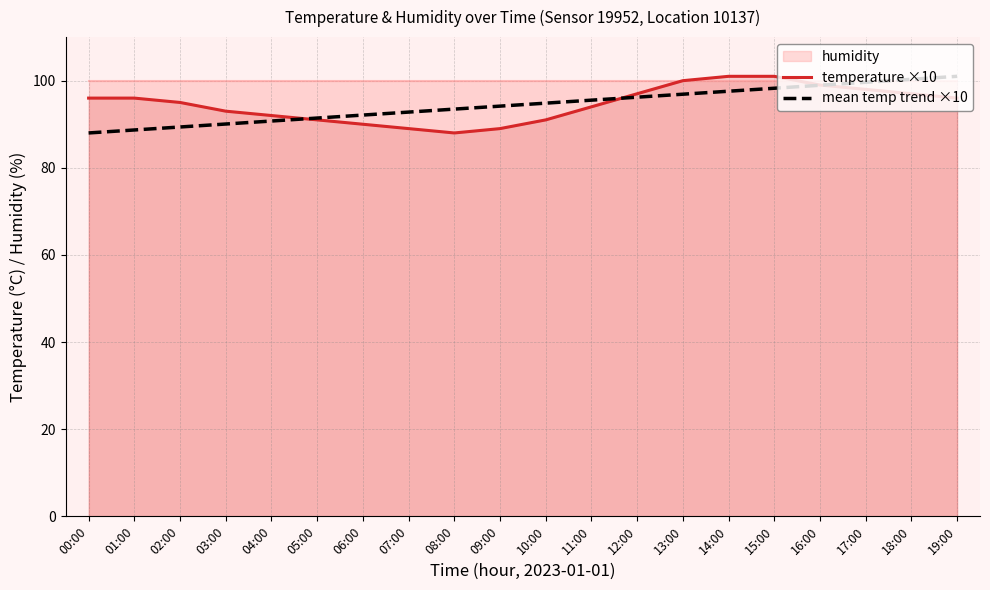

What is the value of the mean temp trend ×10 point at the 2nd from the left?

88.7